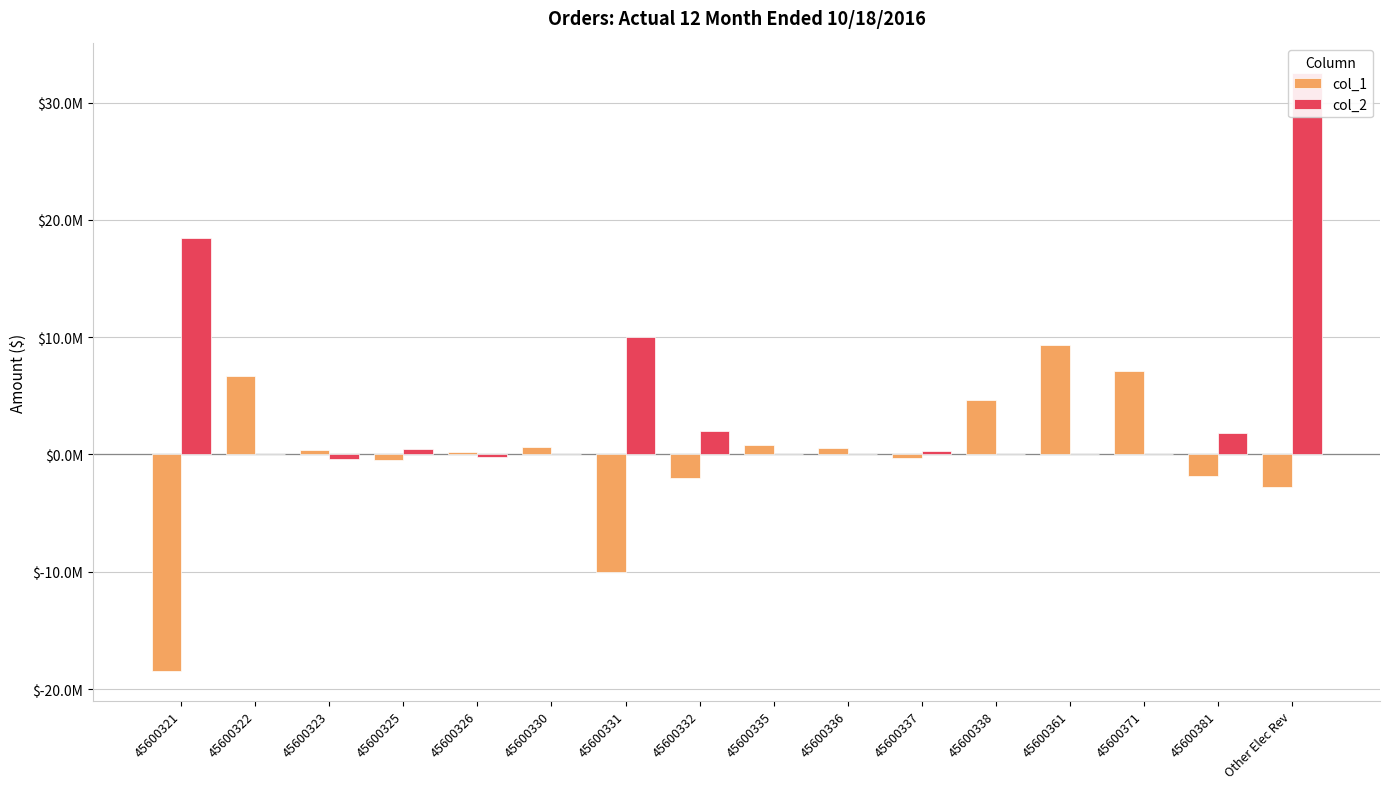

At 45600326, list the series in order from smallest to largest.

col_2, col_1